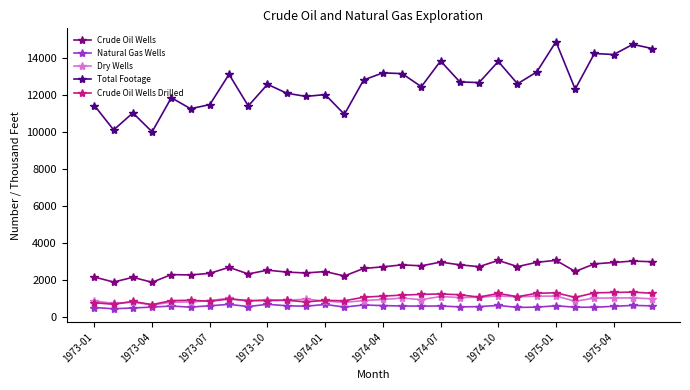

What is the value of the Total Footage point at the 27th from the left?

14234